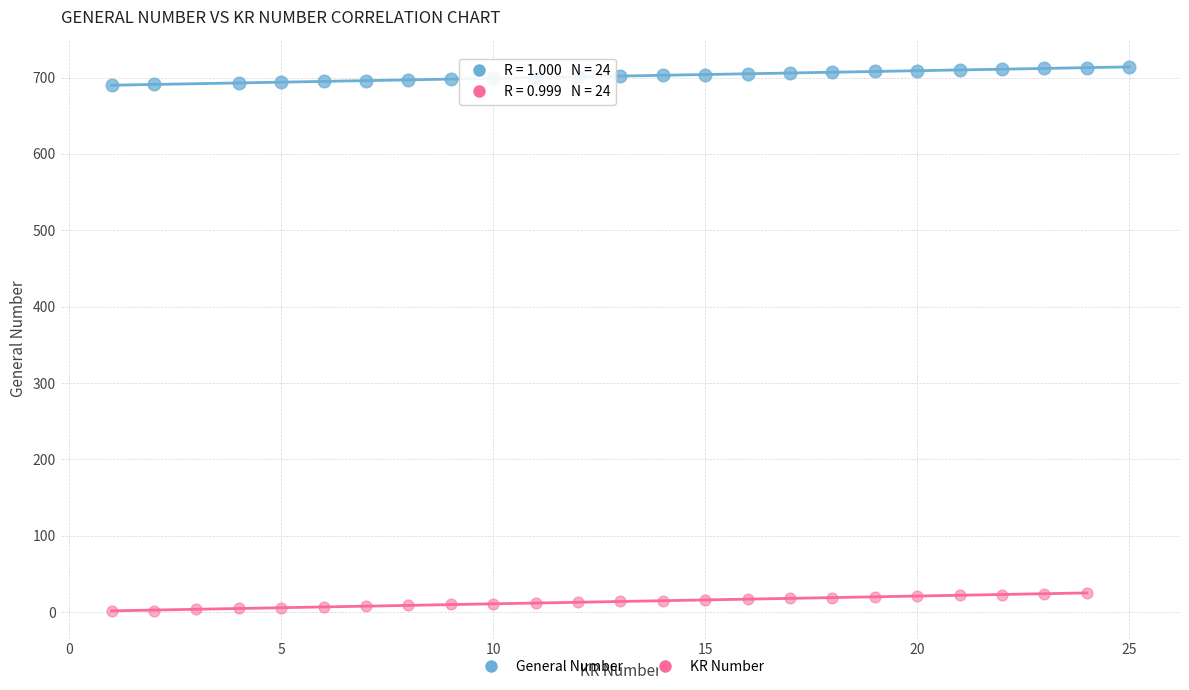

Which series reaches the maximum Y coordinate?

General Number